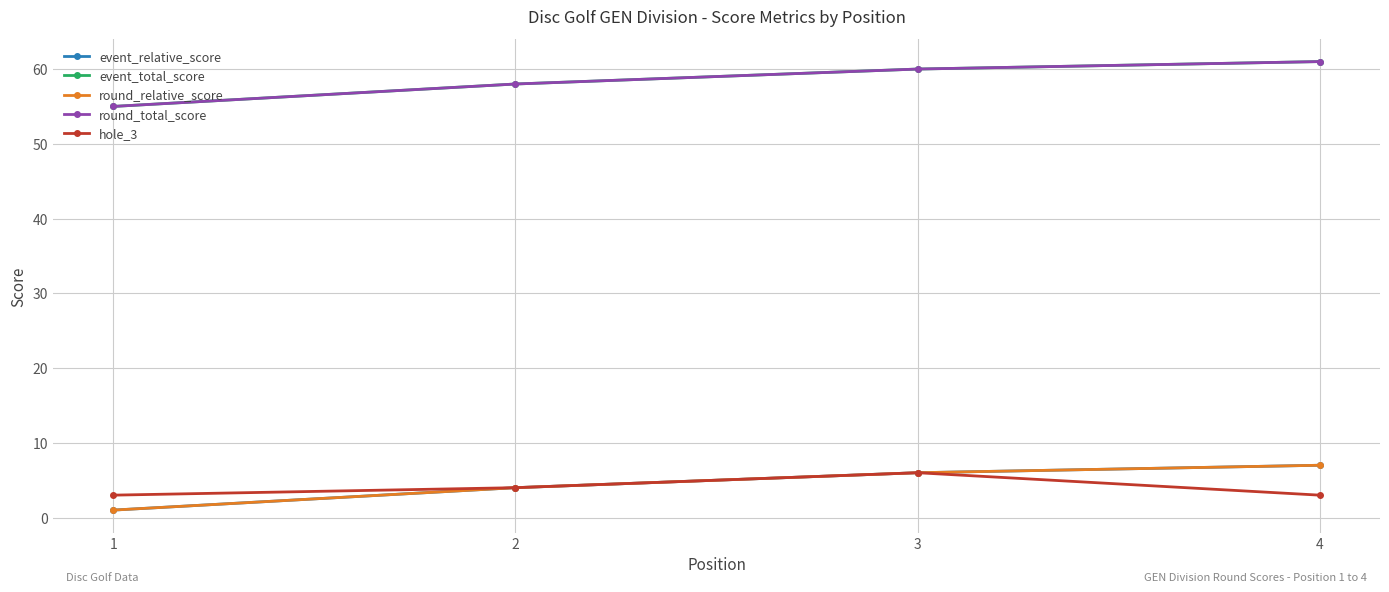

The value of round_relative_score at 4 is 7. True or false?

True